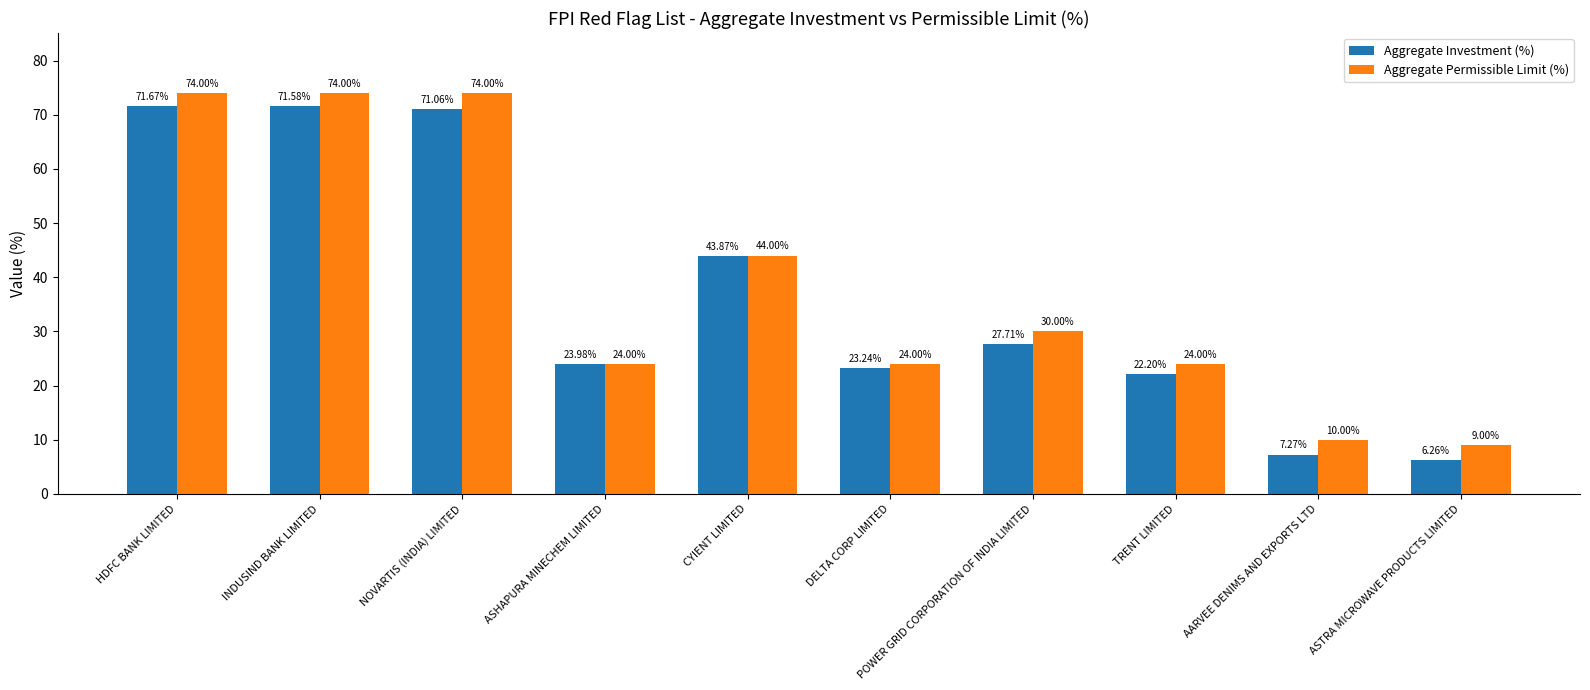

How many data points in Aggregate Investment (%) are less than 27?

5